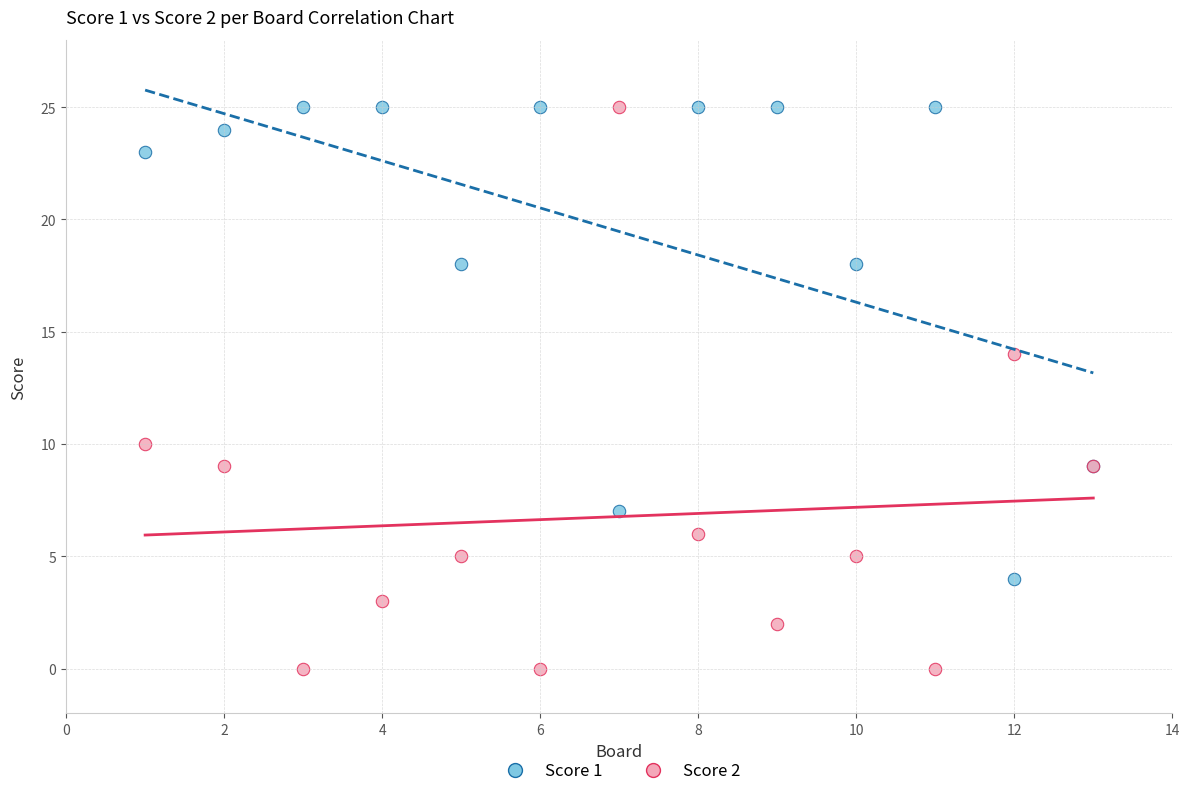

Which series has the largest Y range (max minus min)?

Score 2